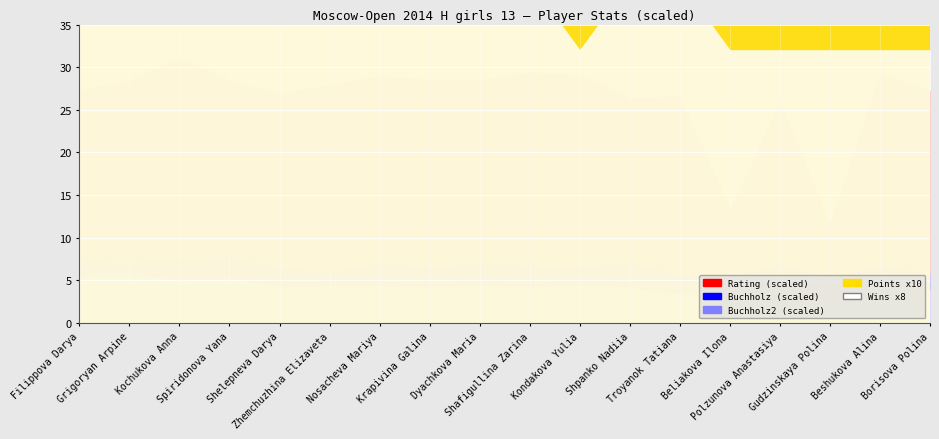

True or false: Buchholz and Points intersect in this chart.

False